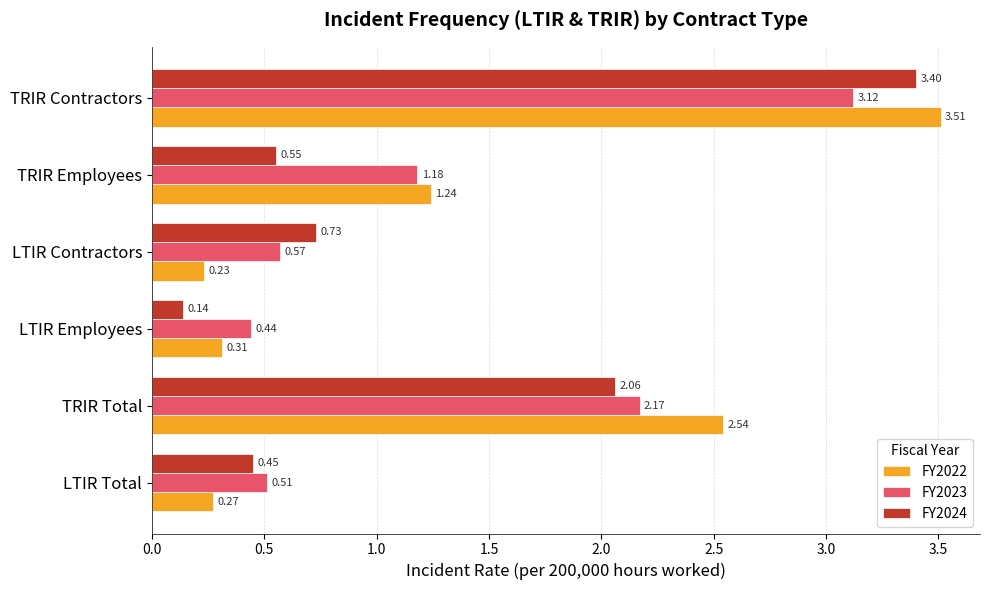

Which series has the largest range (max minus min)?

FY2022